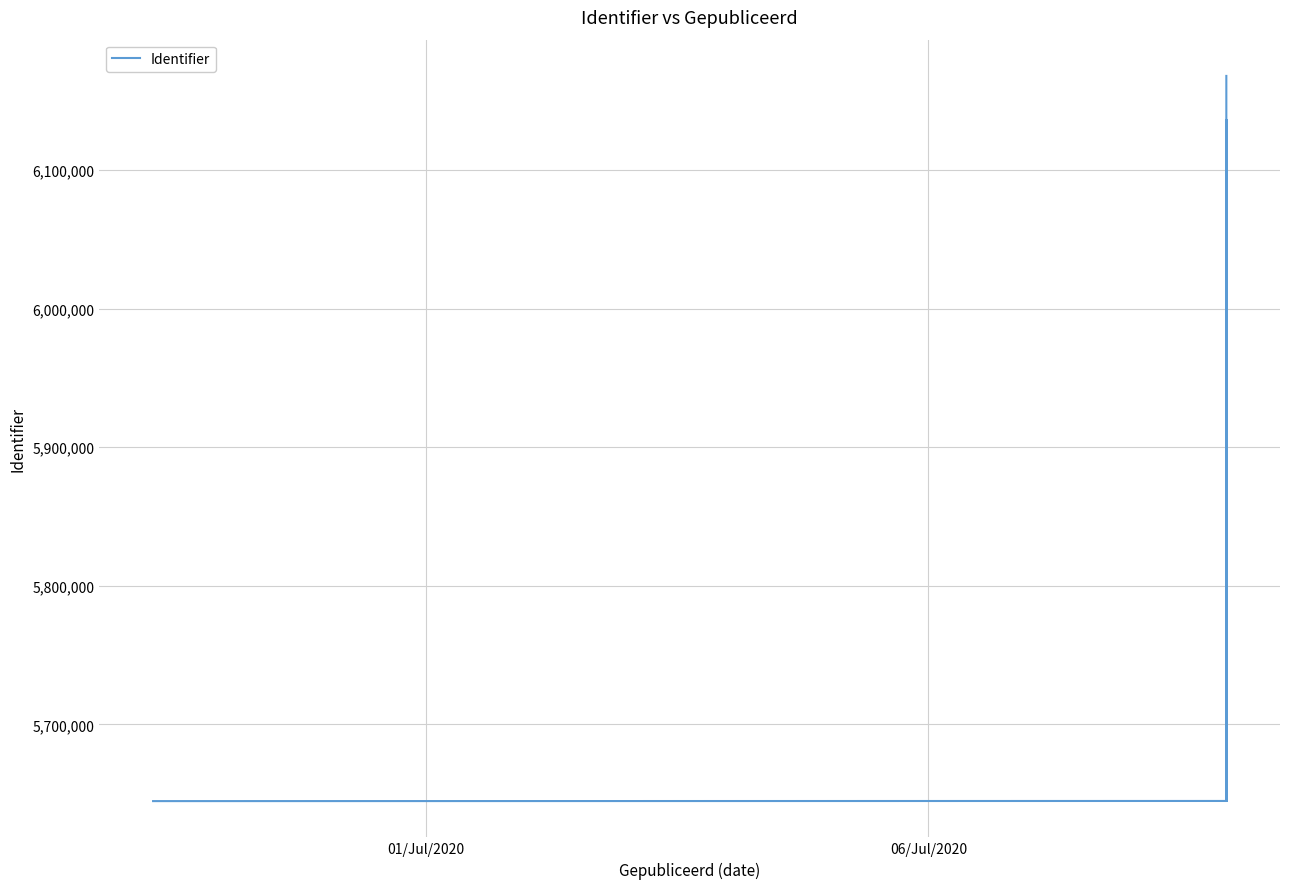

How many lines are shown in the chart?

1